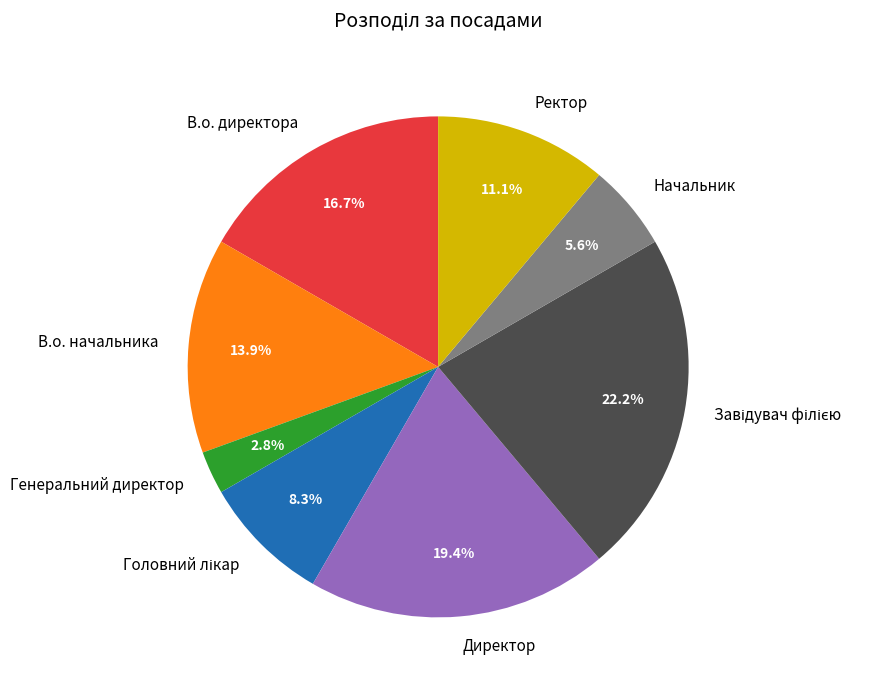

What is the ratio of the value at Директор to the value at В.о. начальника?

1.4